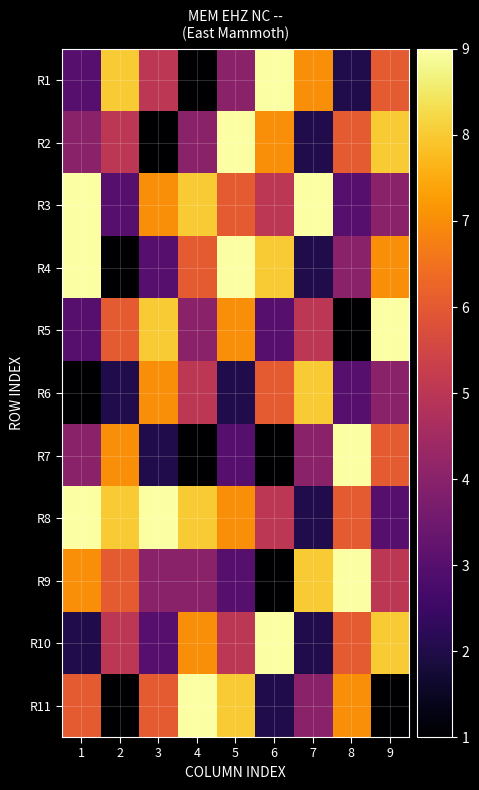

Which category has the lowest value across all series?

4